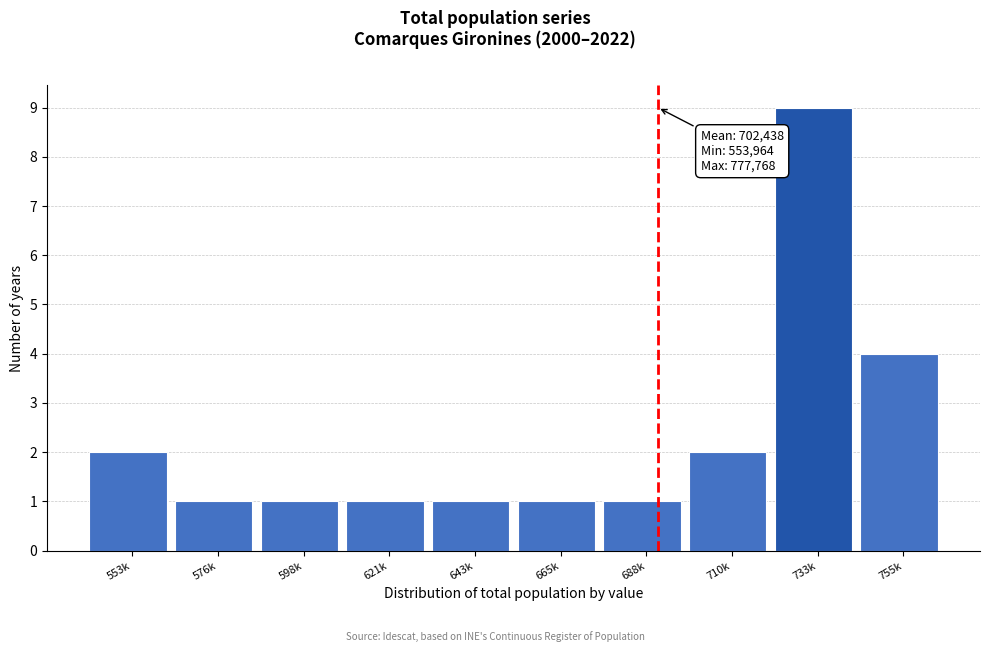

Reading right to left, transcribe all the data shown in this chart.

4	9	2	1	1	1	1	1	1	2